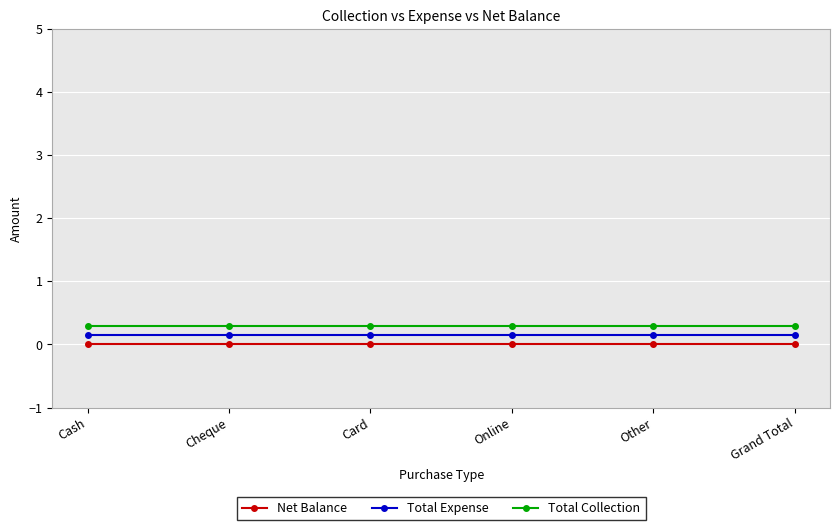

At which label does Total Collection reach its minimum?

Cash